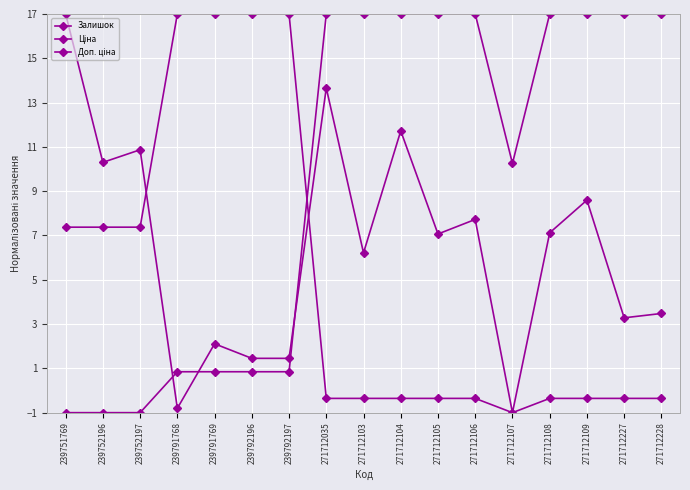

Does the chart have visible grid lines?

Yes